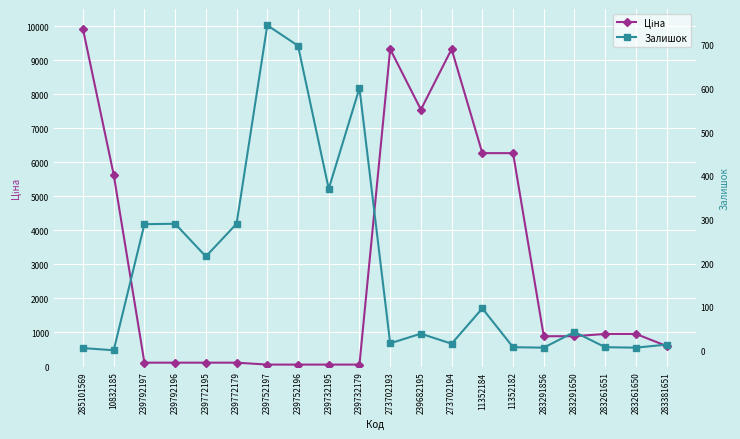

The value of Залишок at 283381651 is 13.0. True or false?

True